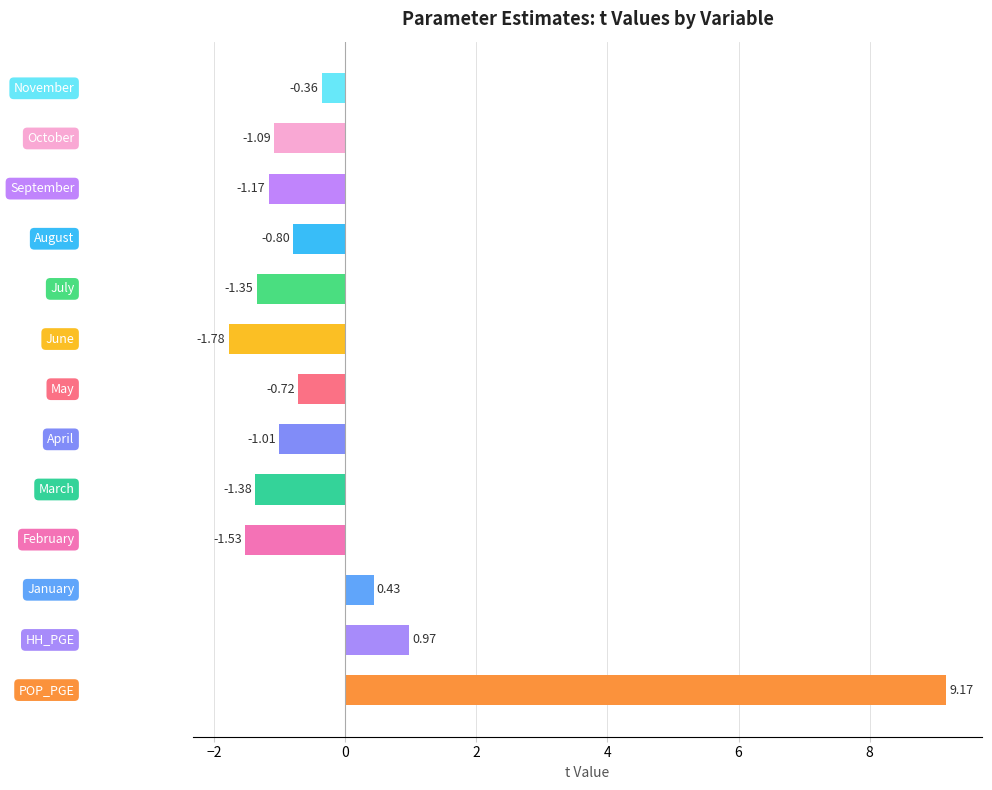

What is the sum of all values?

-0.6